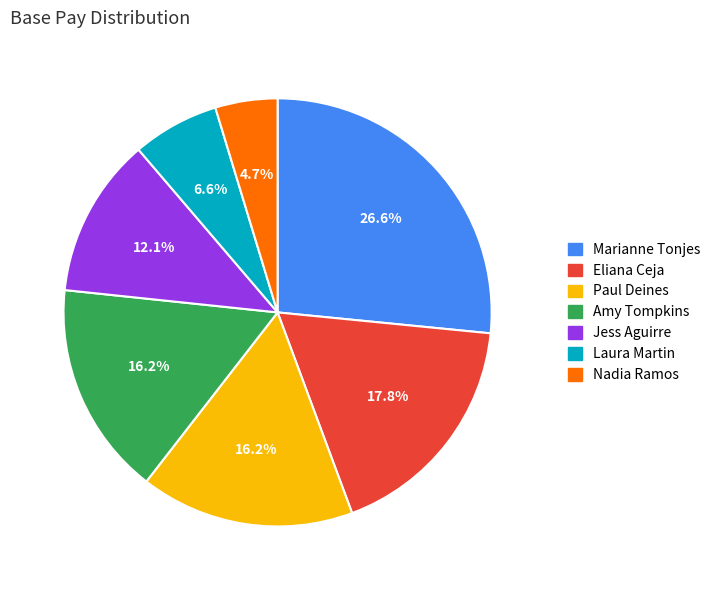

Which slice is the largest?

Marianne Tonjes